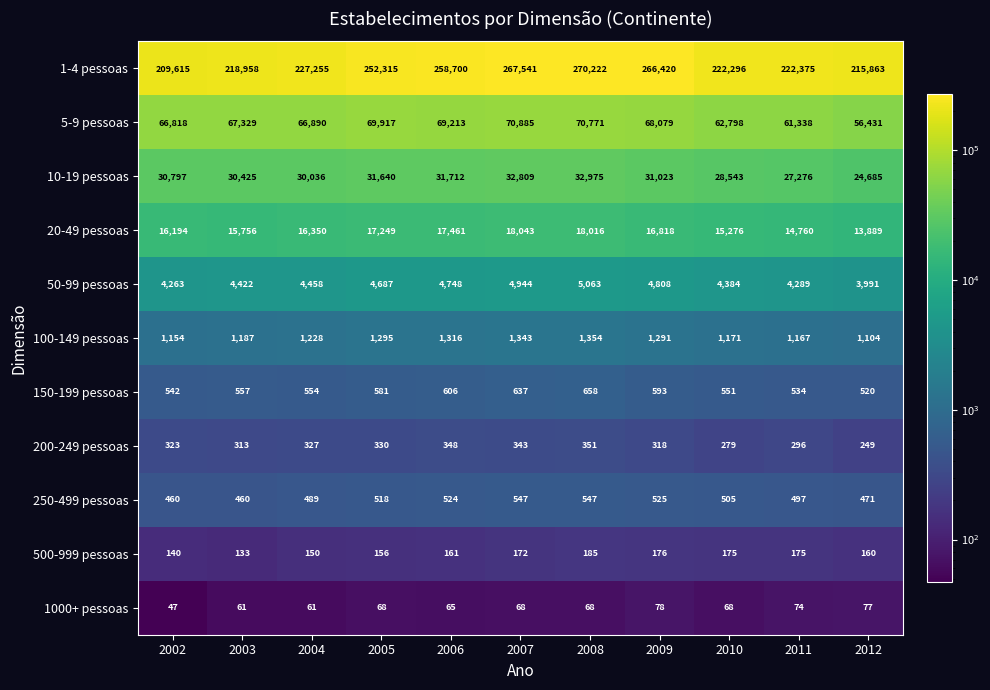

What is the maximum value shown in the chart?

270222